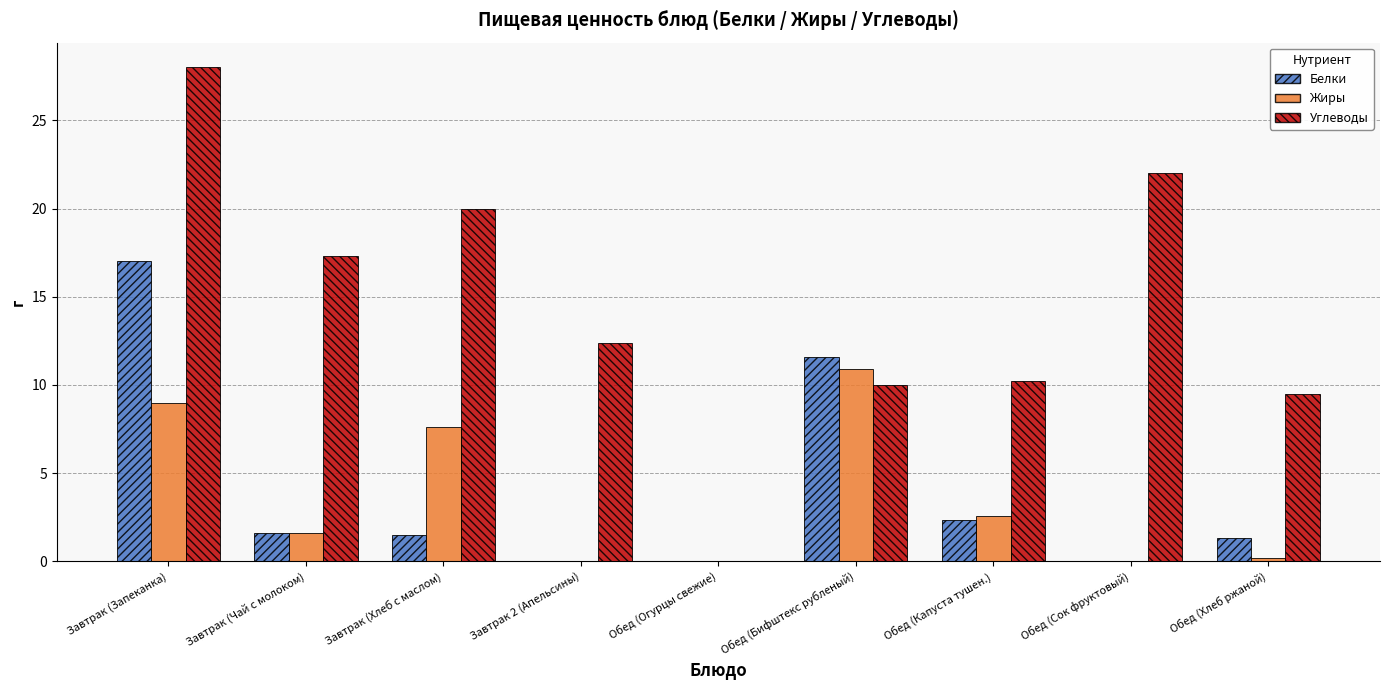

Where does the Жиры series first go above 1?

Завтрак (Запеканка)